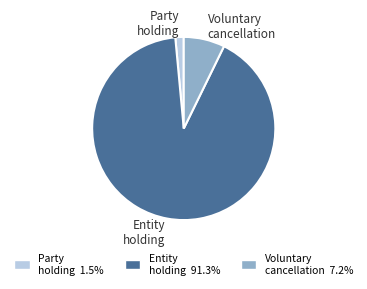

Does any single category account for the majority?

Yes